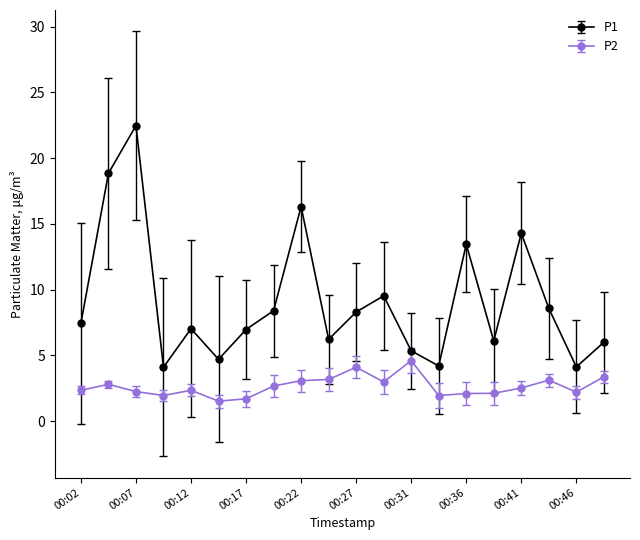

Rank the series by their maximum value, from highest to lowest.

P1, P2